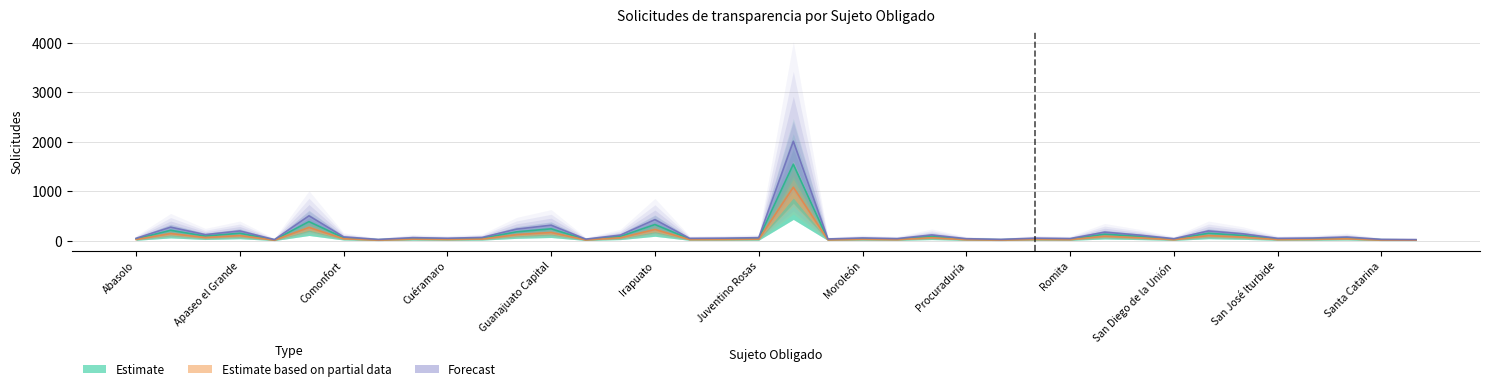

True or false: Estimate based on partial data and Forecast intersect in this chart.

False